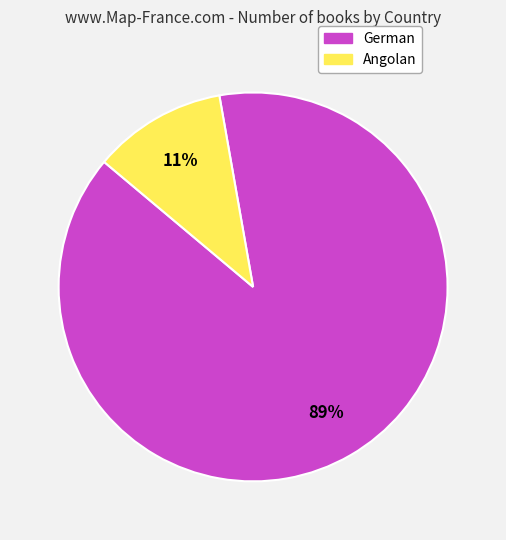

Which has a higher value, Angolan or German?

German